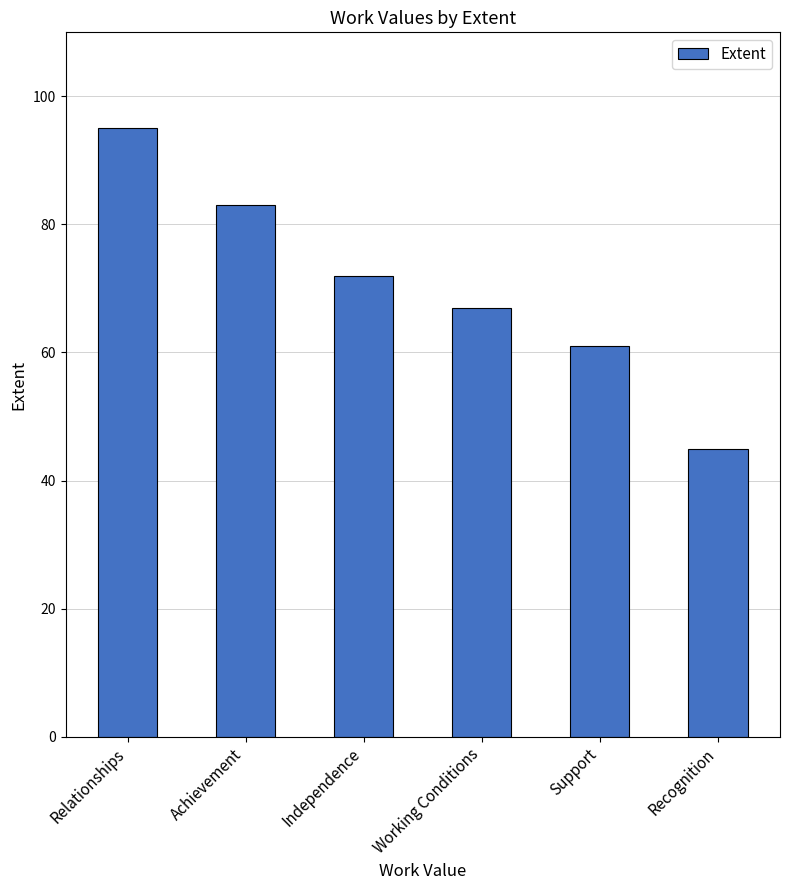

Rank the categories by value from lowest to highest.

Recognition, Support, Working Conditions, Independence, Achievement, Relationships